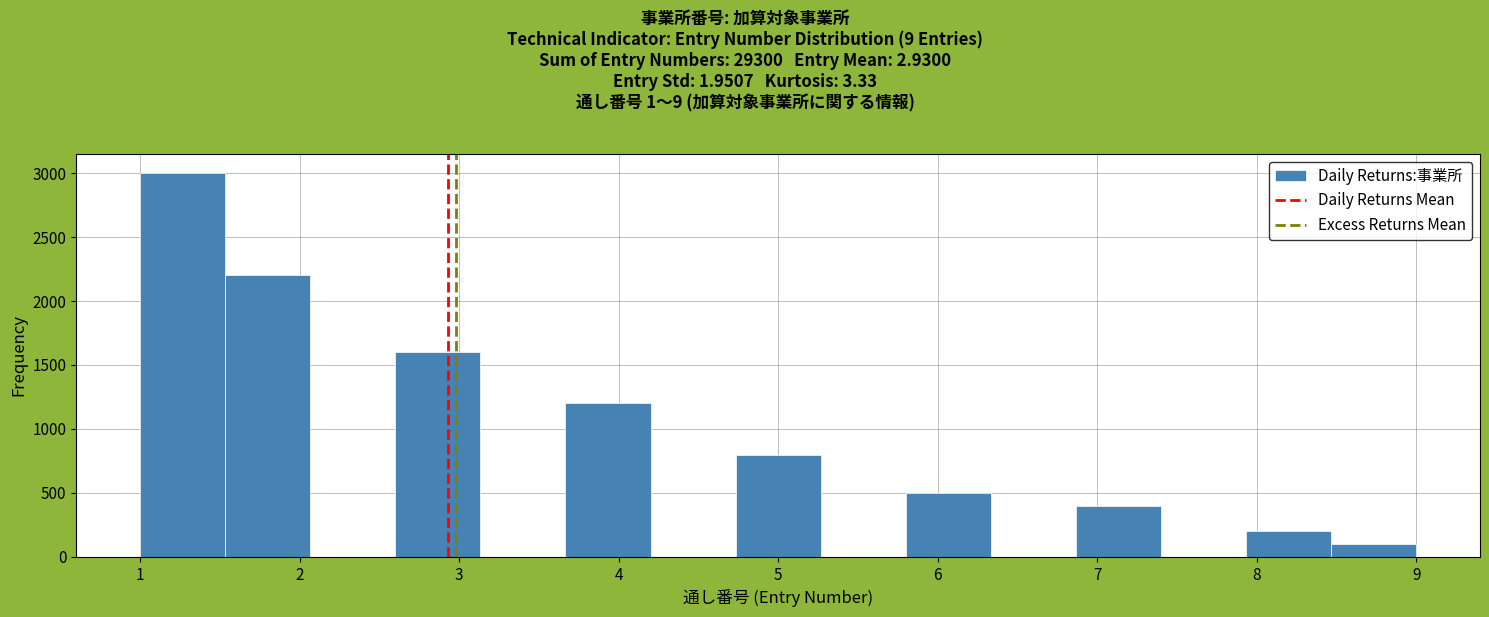

Reading left to right, transcribe this chart: for each bar, give the range it covers on the x-axis and its height. Neither the bar edges nor the heights are printed on the chart, so give them approximately, as read against the axes.

1.0 to 1.5: 3000
1.5 to 2.1: 2200
2.1 to 2.6: 0
2.6 to 3.1: 1600
3.1 to 3.7: 0
3.7 to 4.2: 1200
4.2 to 4.7: 0
4.7 to 5.3: 800
5.3 to 5.8: 0
5.8 to 6.3: 500
6.3 to 6.9: 0
6.9 to 7.4: 400
7.4 to 7.9: 0
7.9 to 8.5: 200
8.5 to 9.0: 100